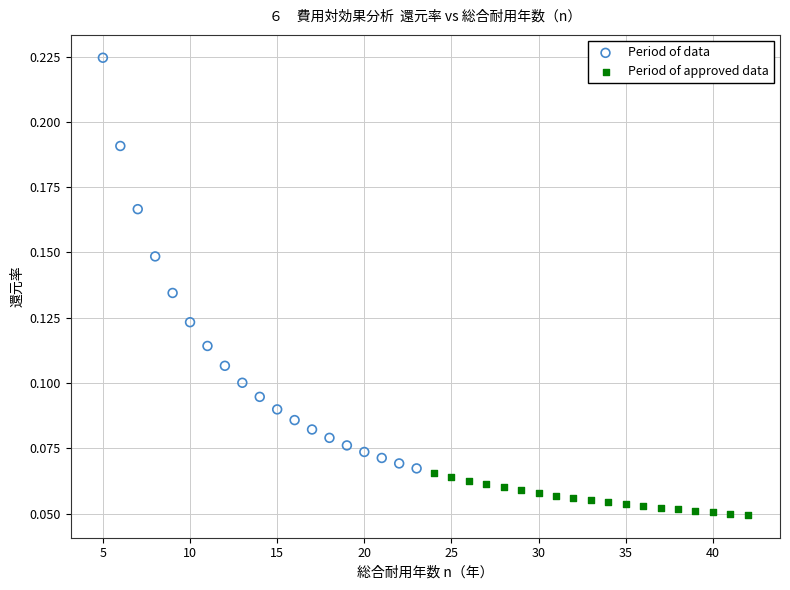

Which series contains the highest Y value?

Period of data